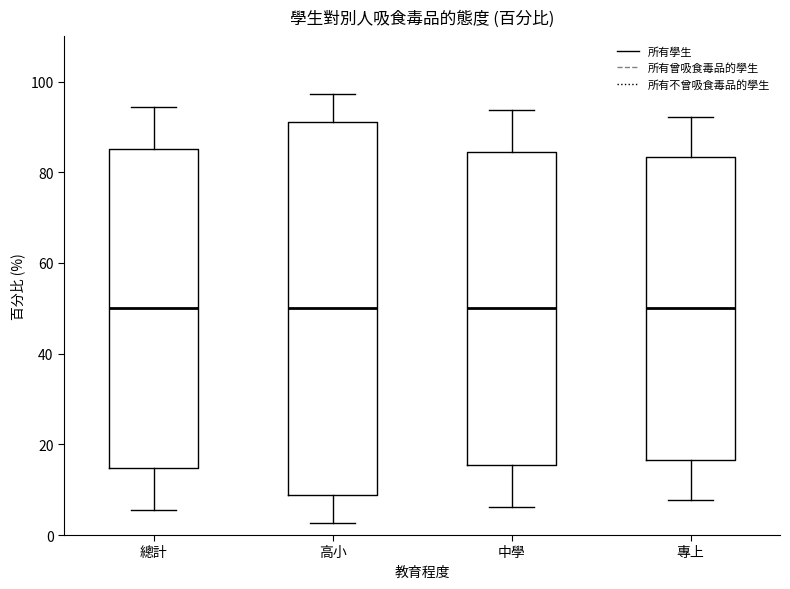

Reading left to right, read every box against the y-axis: the position of its median line, the range the box covers, and the ends of its whiskers. The values are not printed on the chart, so give them approximately, as read against the axis.

總計: median 50, box 14 to 86, whiskers 6 to 94
高小: median 50, box 8 to 92, whiskers 2 to 98
中學: median 50, box 16 to 84, whiskers 6 to 94
專上: median 50, box 16 to 84, whiskers 8 to 92